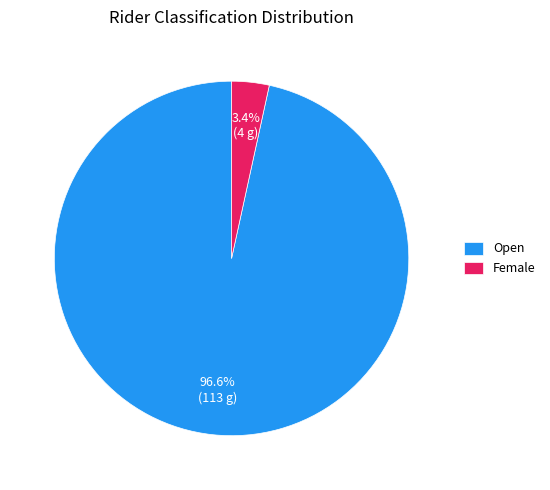

Between Open and Female, which is larger?

Open